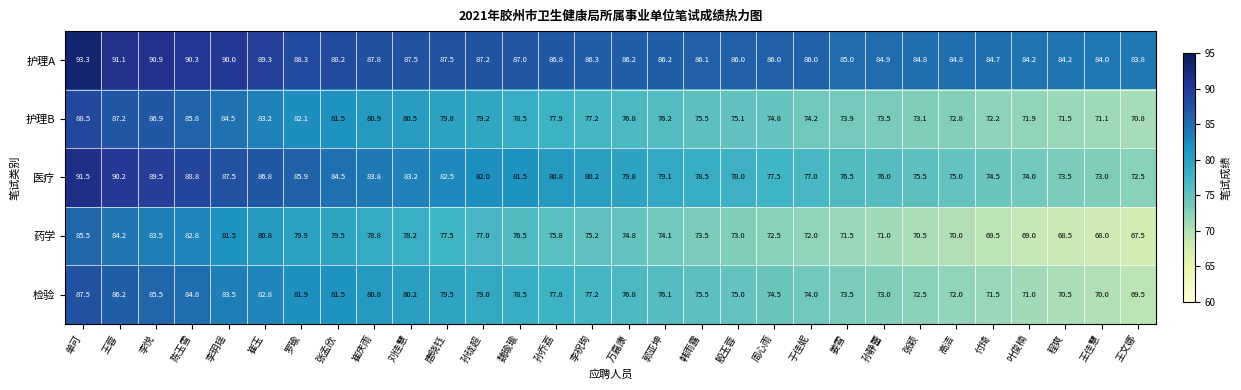

Which category has the highest value in the 护理A series?

单可